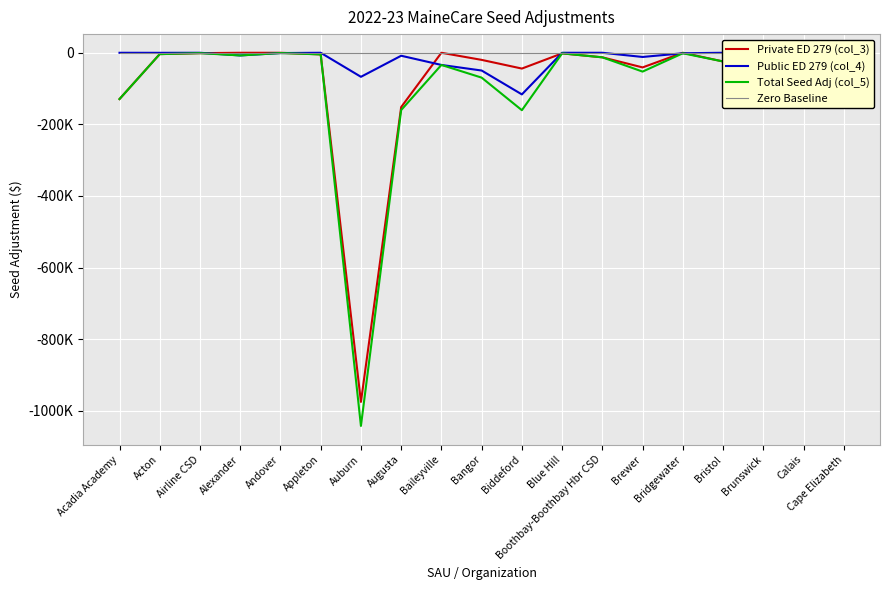

Reading right to left, transcribe all the data shown in this chart.

Private ED 279 (col_3): Cape Elizabeth=-5414.3	Calais=0.0	Brunswick=-114930.0	Bristol=-24309.8	Bridgewater=0.0	Brewer=-40895.1	Boothbay-Boothbay Hbr CSD=-12749.4	Blue Hill=-1673.6	Biddeford=-44138.4	Bangor=-19864.5	Baileyville=0.0	Augusta=-151696.7	Auburn=-975199.3	Appleton=-4553.6	Andover=0.0	Alexander=0.0	Airline CSD=-1071.2	Acton=-3699.3	Acadia Academy=-129297.6
Public ED 279 (col_4): Cape Elizabeth=0.0	Calais=-112979.6	Brunswick=0.0	Bristol=0.0	Bridgewater=-1381.4	Brewer=-11709.1	Boothbay-Boothbay Hbr CSD=0.0	Blue Hill=0.0	Biddeford=-116295.6	Bangor=-49598.5	Baileyville=-34004.3	Augusta=-8308.0	Auburn=-67153.2	Appleton=0.0	Andover=-801.9	Alexander=-7459.1	Airline CSD=0.0	Acton=-136.1	Acadia Academy=0.0
Total Seed Adj (col_5): Cape Elizabeth=-5414.3	Calais=-112979.6	Brunswick=-114930.0	Bristol=-24309.8	Bridgewater=-1381.4	Brewer=-52604.2	Boothbay-Boothbay Hbr CSD=-12749.4	Blue Hill=-1673.6	Biddeford=-160434.0	Bangor=-69462.9	Baileyville=-34004.3	Augusta=-160004.7	Auburn=-1042352.6	Appleton=-4553.6	Andover=-801.9	Alexander=-7459.1	Airline CSD=-1071.2	Acton=-3835.4	Acadia Academy=-129297.6
Zero Baseline: Cape Elizabeth=0.0	Calais=0.0	Brunswick=0.0	Bristol=0.0	Bridgewater=0.0	Brewer=0.0	Boothbay-Boothbay Hbr CSD=0.0	Blue Hill=0.0	Biddeford=0.0	Bangor=0.0	Baileyville=0.0	Augusta=0.0	Auburn=0.0	Appleton=0.0	Andover=0.0	Alexander=0.0	Airline CSD=0.0	Acton=0.0	Acadia Academy=0.0